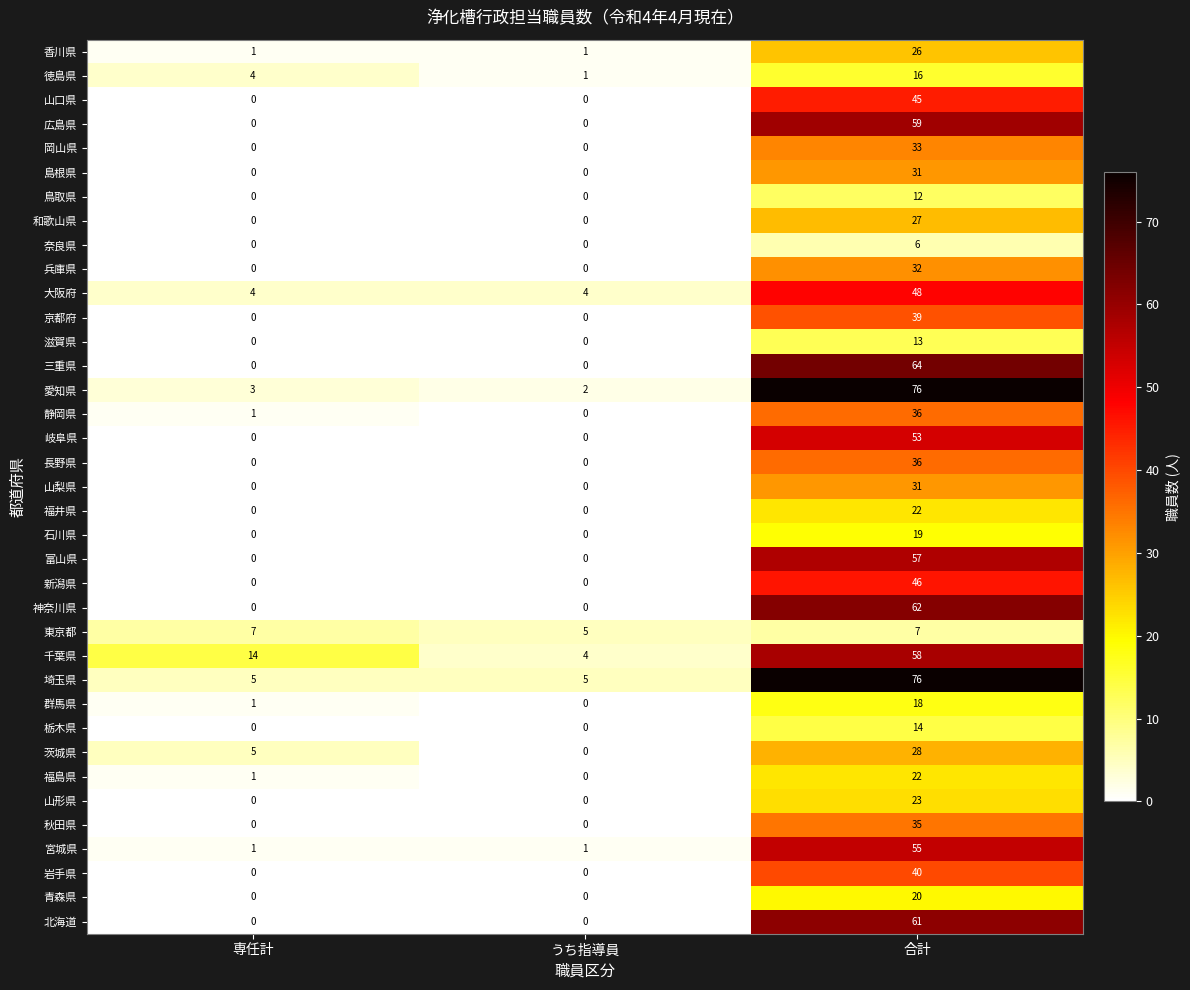

Is it true that 三重県 equals 0 at うち指導員?

True